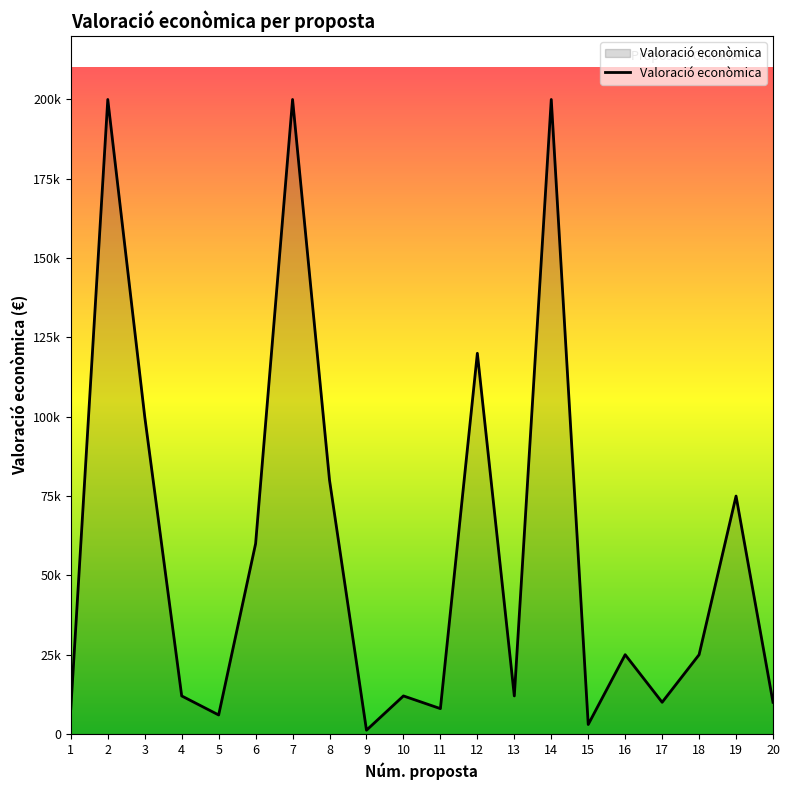

The value at 5 is 6000. True or false?

True